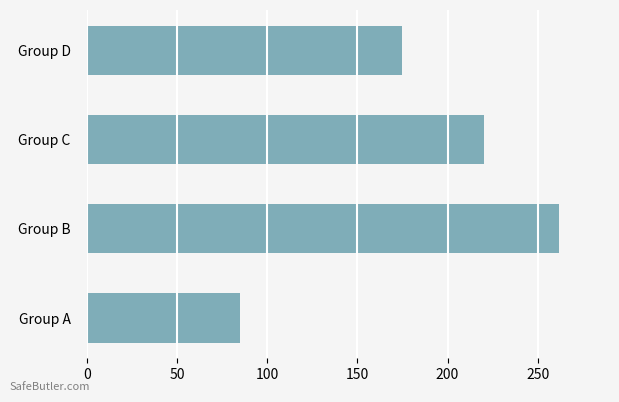

Is it true that the value at Group A is 85?

True